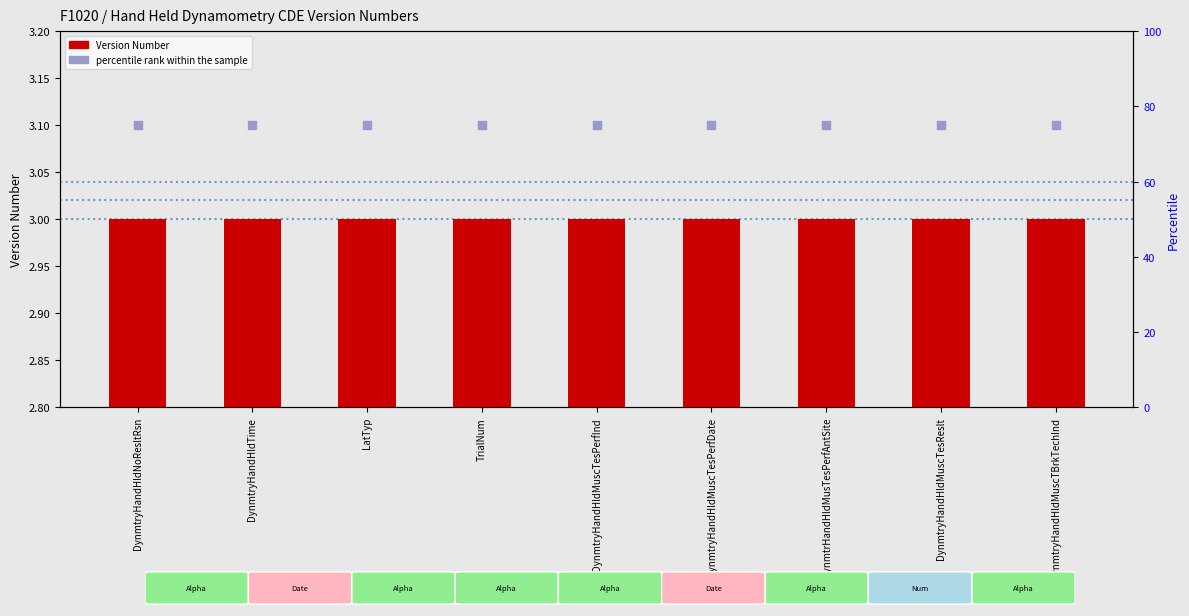

Which series contains the lowest Y value?

Version Number